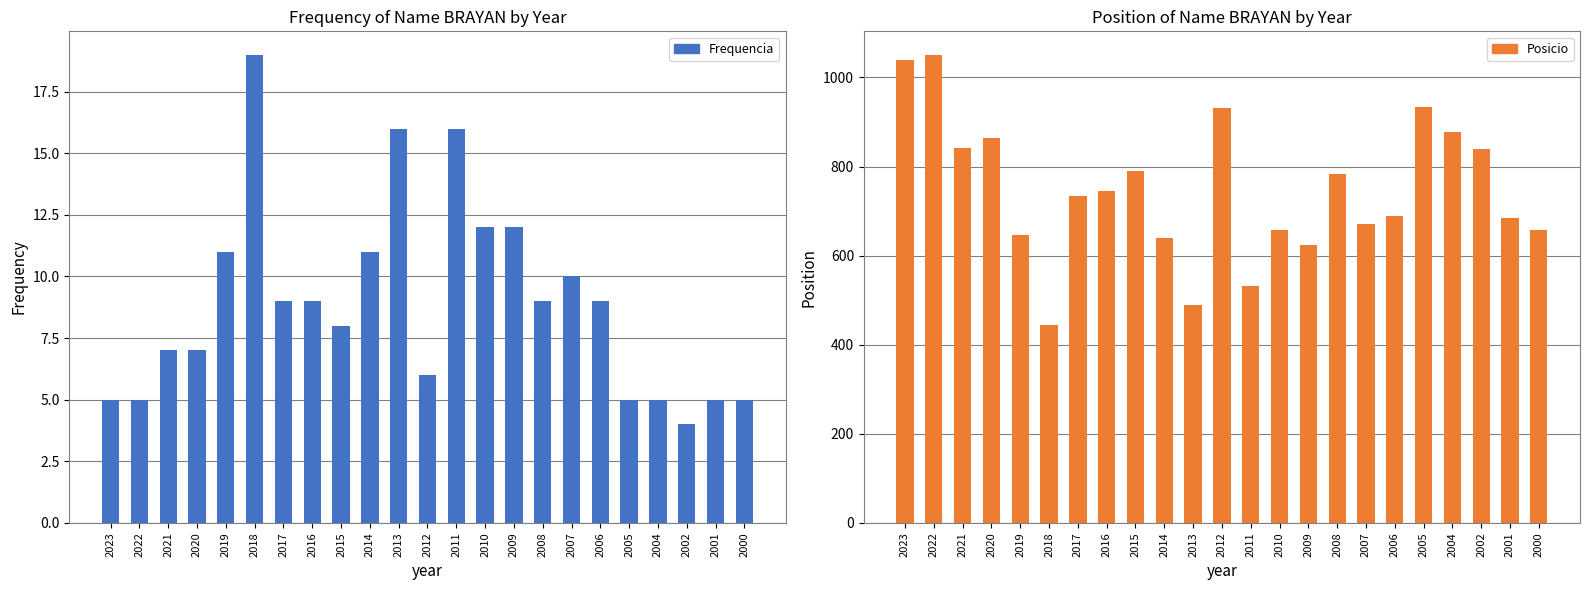

Is it true that Frequencia equals 5 at 2019?

False